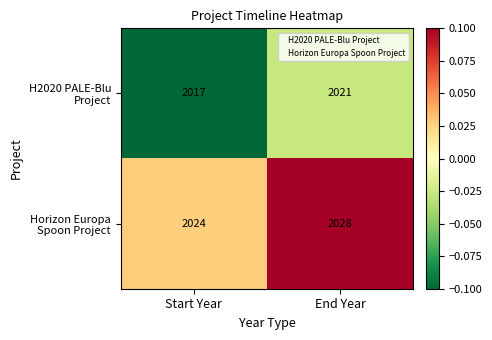

At which category is the sum across all series the highest?

End Year